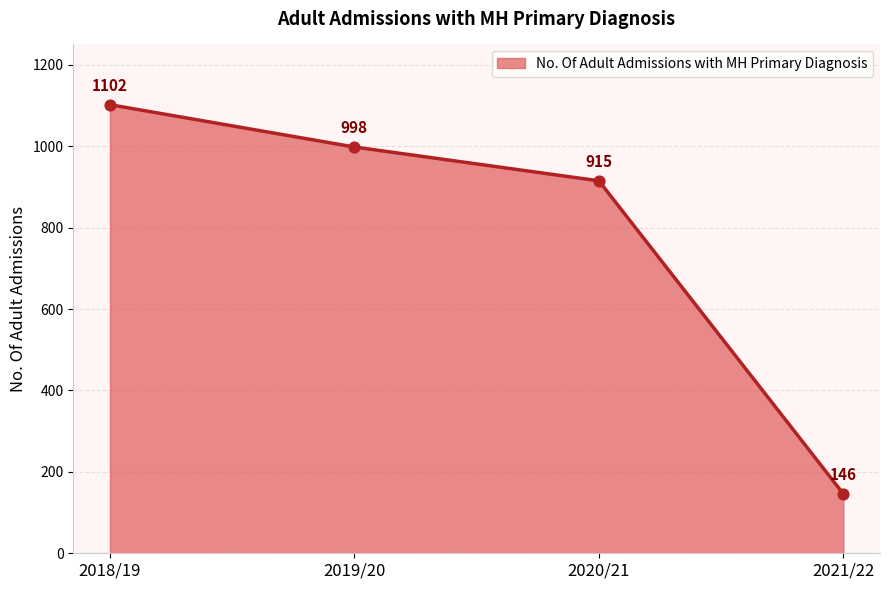

What is the change in value from 2020/21 to 2021/22?

-769